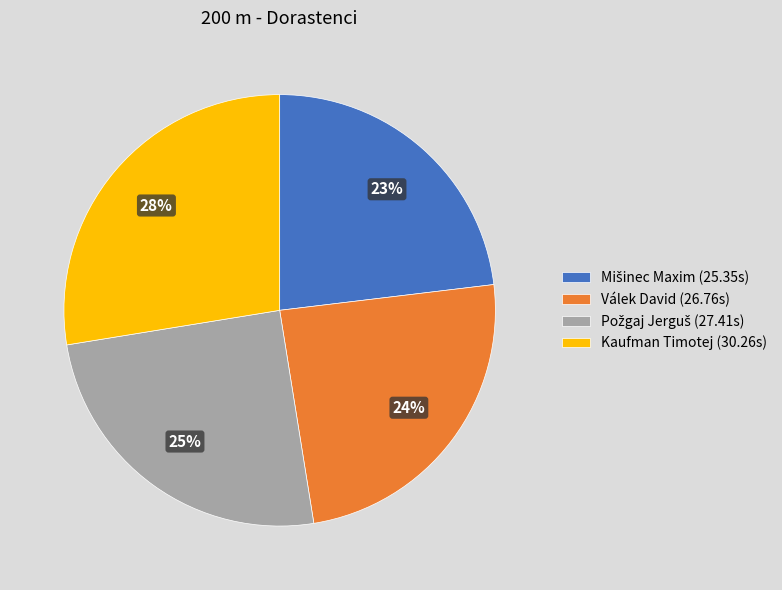

To the nearest percent, what is the average slice percentage?

25%